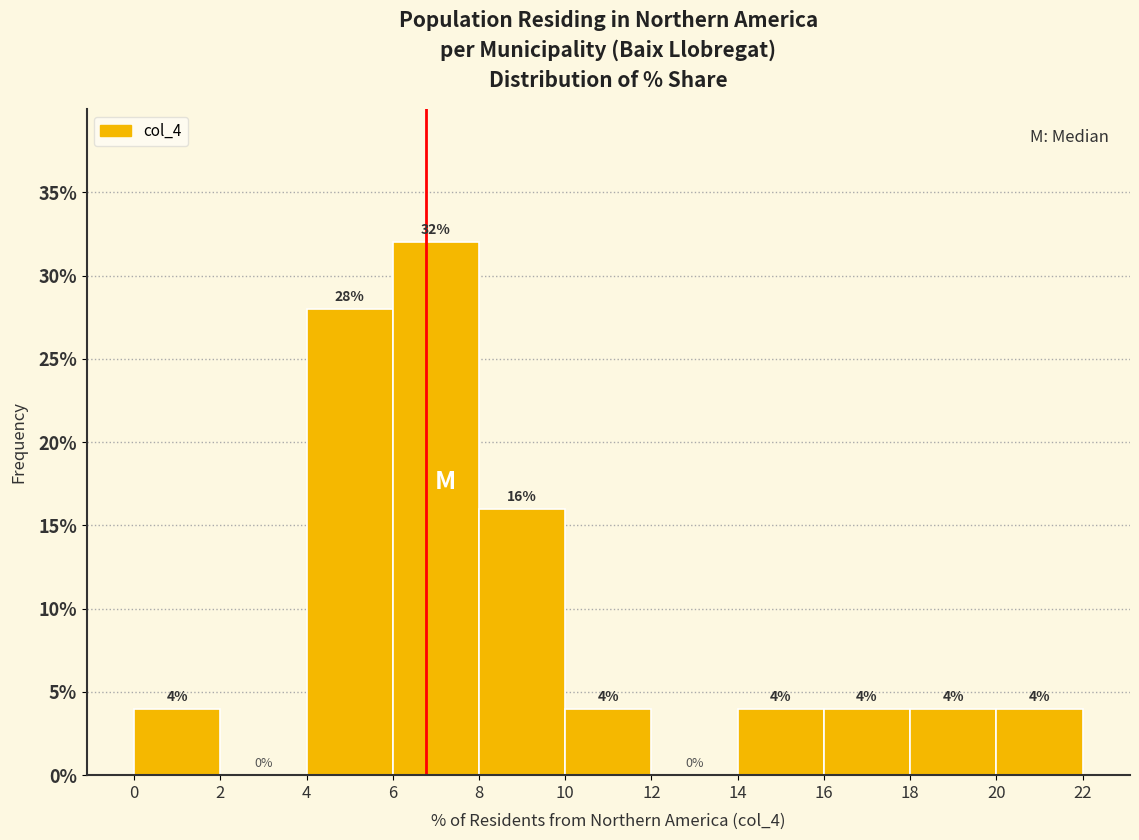

Reading left to right, transcribe this chart: for each bar, give the range it covers on the x-axis and its height.

0 to 2: 4
2 to 4: 0
4 to 6: 28
6 to 8: 32
8 to 10: 16
10 to 12: 4
12 to 14: 0
14 to 16: 4
16 to 18: 4
18 to 20: 4
20 to 22: 4